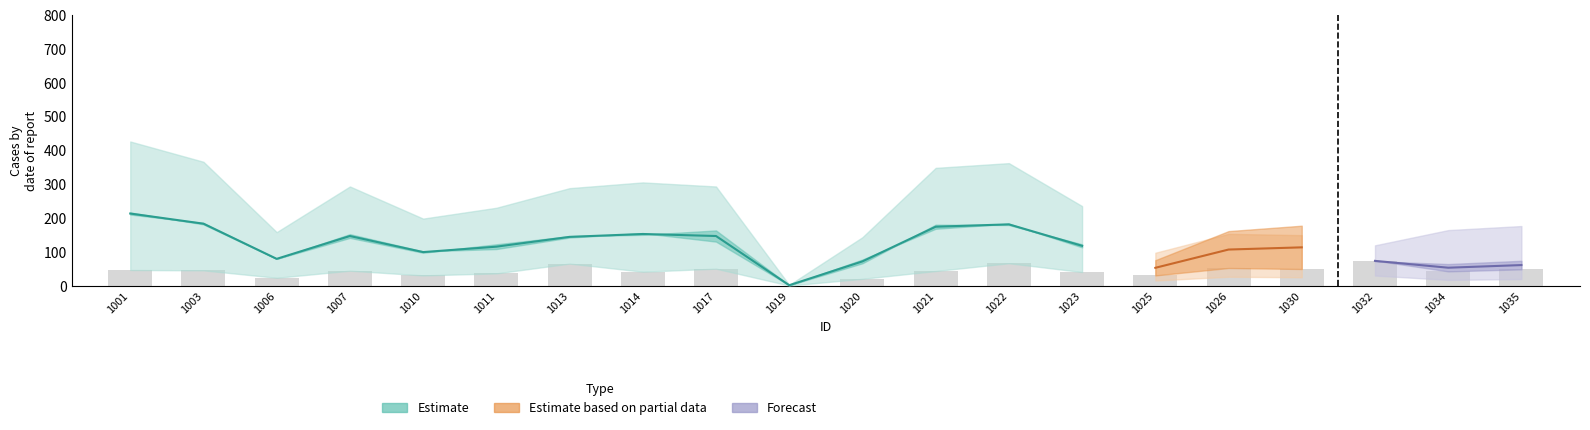

Count the number of categories in the chart.

20